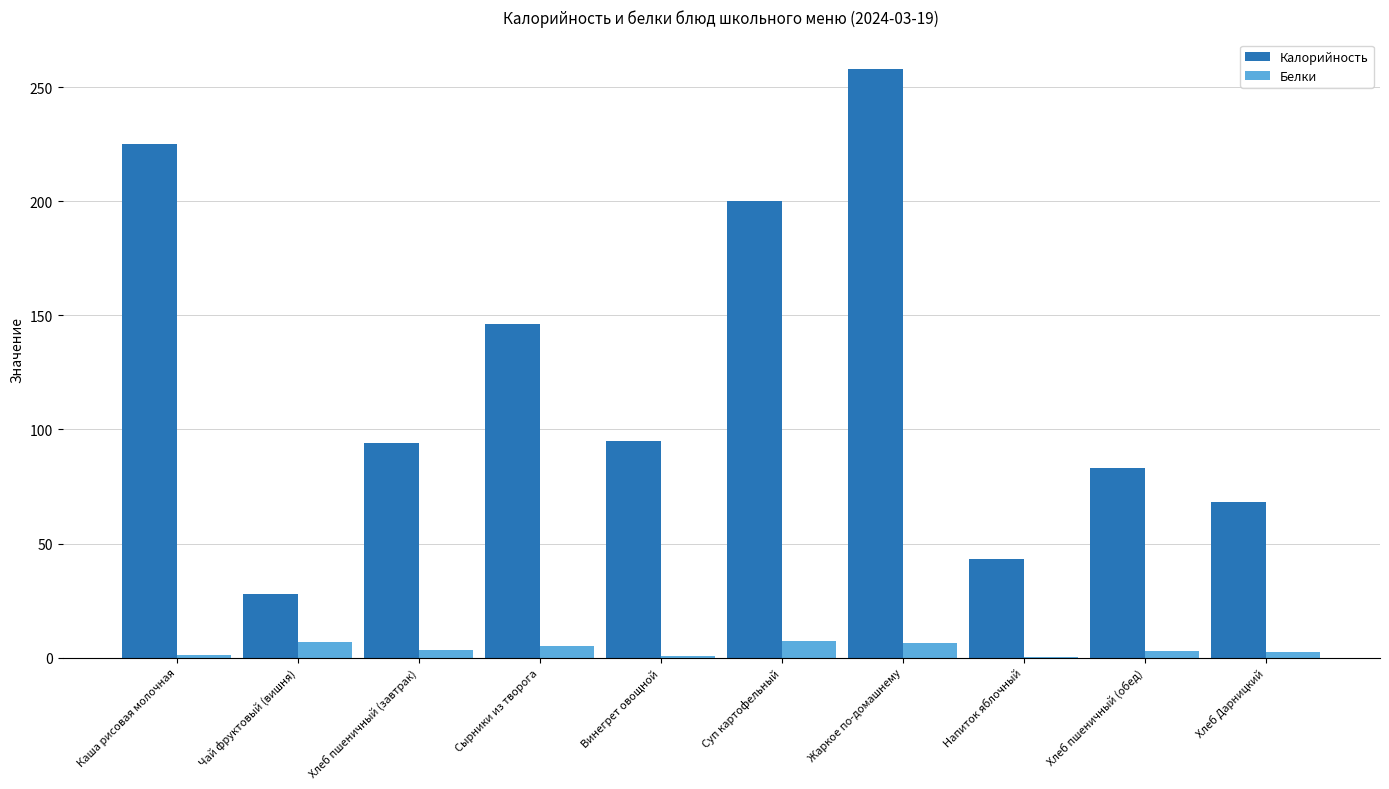

At which label is Калорийность closest to 143?

Сырники из творога